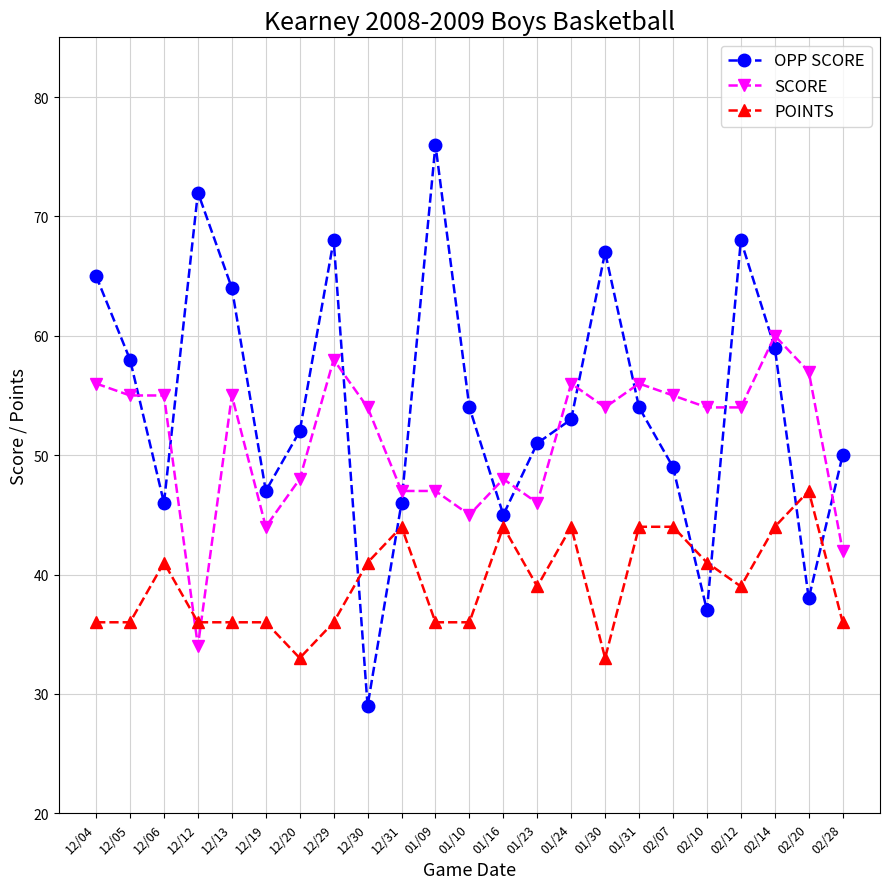

Count the number of data series in this chart.

3